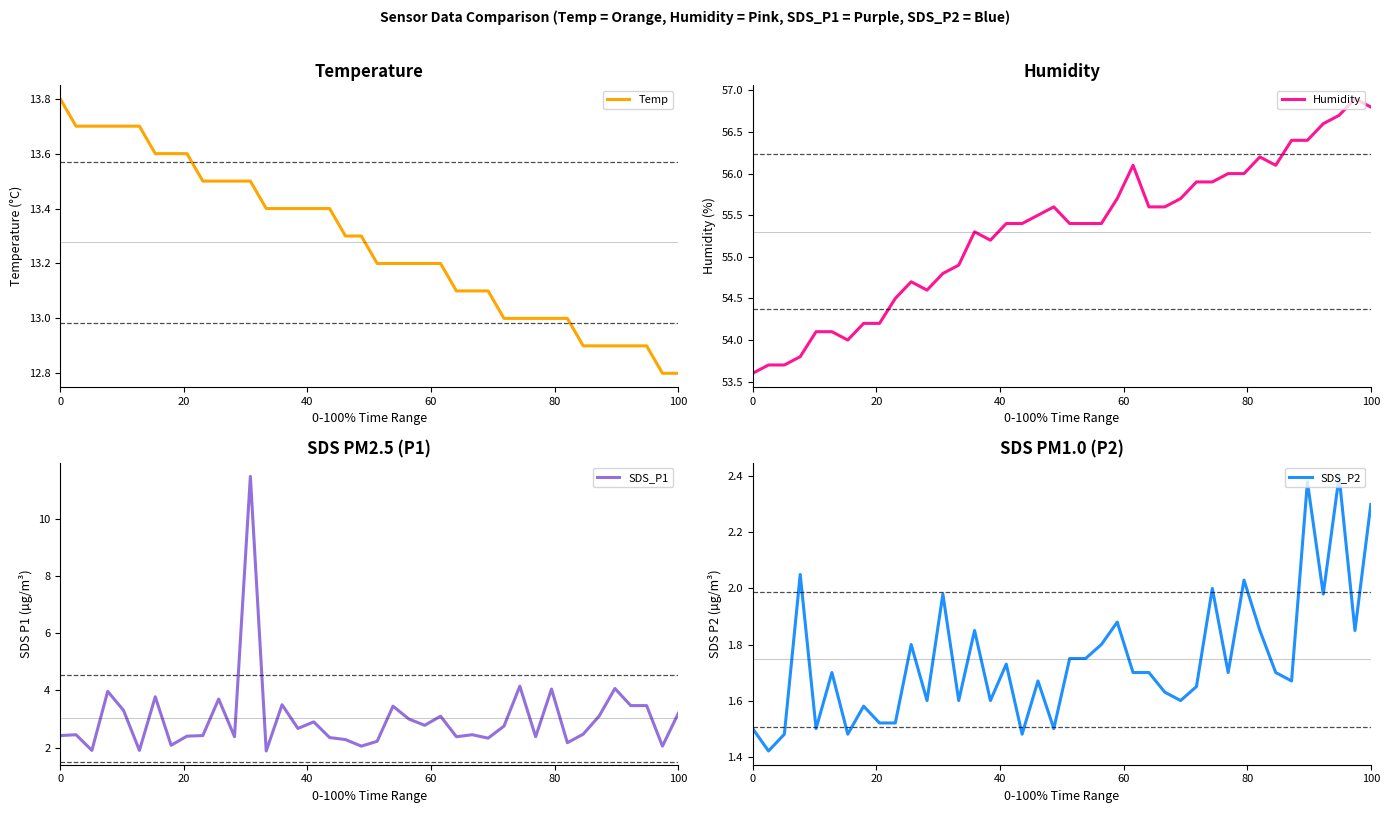

Reading right to left, extract all data points from this chart.

Temp: 12.8	12.8	12.9	12.9	12.9	12.9	12.9	13.0	13.0	13.0	13.0	13.0	13.1	13.1	13.1	13.2	13.2	13.2	13.2	13.2	13.3	13.3	13.4	13.4	13.4	13.4	13.4	13.5	13.5	13.5	13.5	13.6	13.6	13.6	13.7	13.7	13.7	13.7	13.7	13.8
Humidity: 56.8	56.9	56.7	56.6	56.4	56.4	56.1	56.2	56.0	56.0	55.9	55.9	55.7	55.6	55.6	56.1	55.7	55.4	55.4	55.4	55.6	55.5	55.4	55.4	55.2	55.3	54.9	54.8	54.6	54.7	54.5	54.2	54.2	54.0	54.1	54.1	53.8	53.7	53.7	53.6
SDS_P1: 3.2	2.0	3.5	3.5	4.1	3.1	2.5	2.2	4.0	2.4	4.2	2.8	2.3	2.5	2.4	3.1	2.8	3.0	3.5	2.2	2.0	2.3	2.4	2.9	2.7	3.5	1.9	11.5	2.4	3.7	2.4	2.4	2.1	3.8	1.9	3.3	4.0	1.9	2.5	2.4
SDS_P2: 2.3	1.9	2.4	2.0	2.4	1.7	1.7	1.9	2.0	1.7	2.0	1.6	1.6	1.6	1.7	1.7	1.9	1.8	1.8	1.8	1.5	1.7	1.5	1.7	1.6	1.9	1.6	2.0	1.6	1.8	1.5	1.5	1.6	1.5	1.7	1.5	2.0	1.5	1.4	1.5